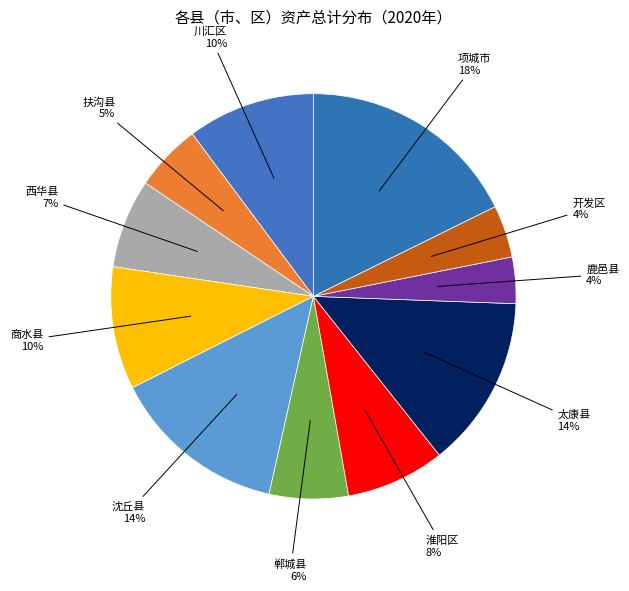

Between 郸城县 and 太康县, which is larger?

太康县